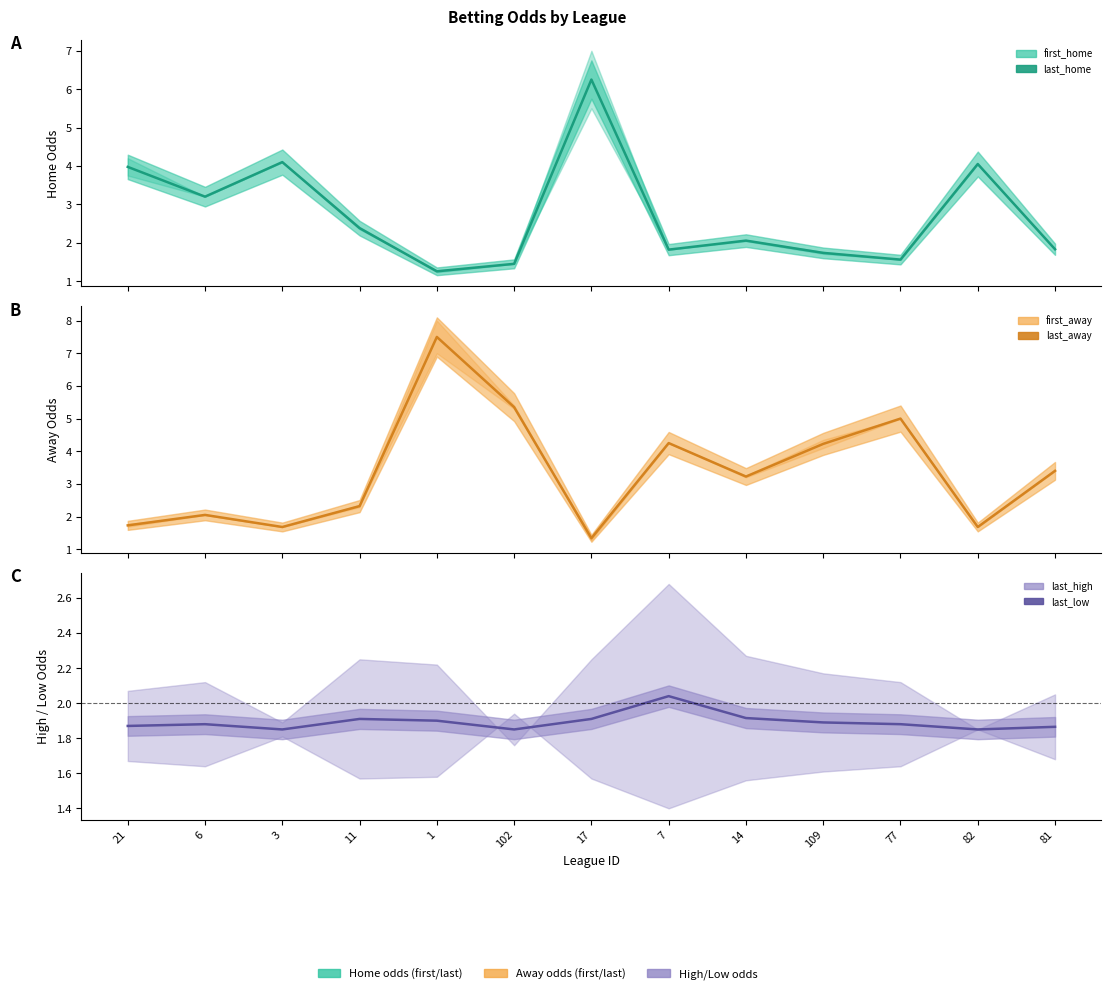

Where is first_home nearest to the value 3?

6